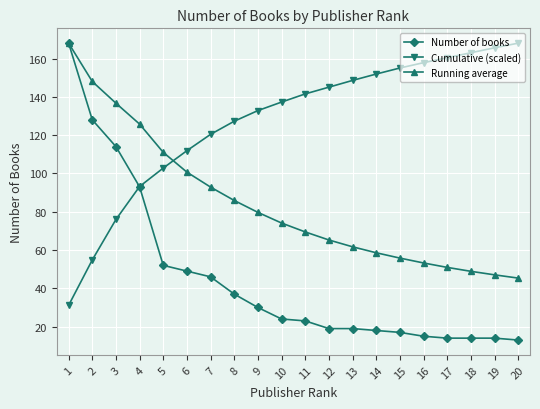

What is the value of the Cumulative (scaled) point at the 8th from the left?

127.3